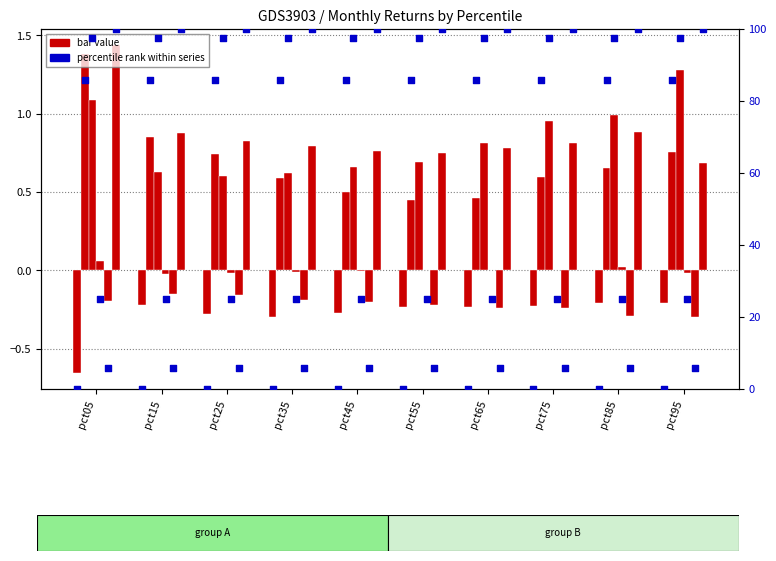

What is the total value across all series at pct15?

2.2